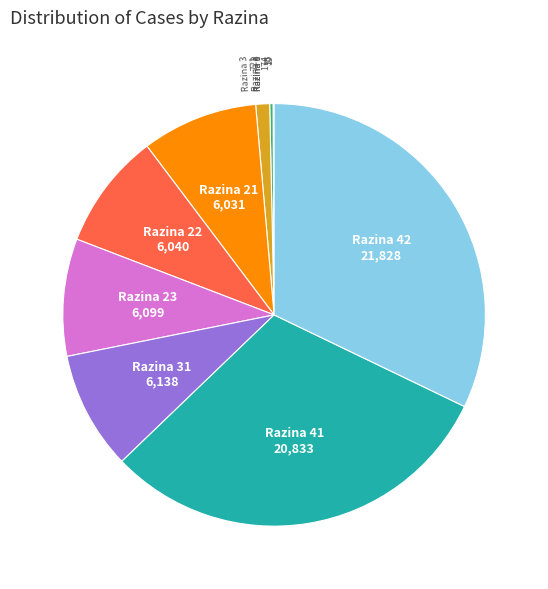

Does any single category account for the majority?

No